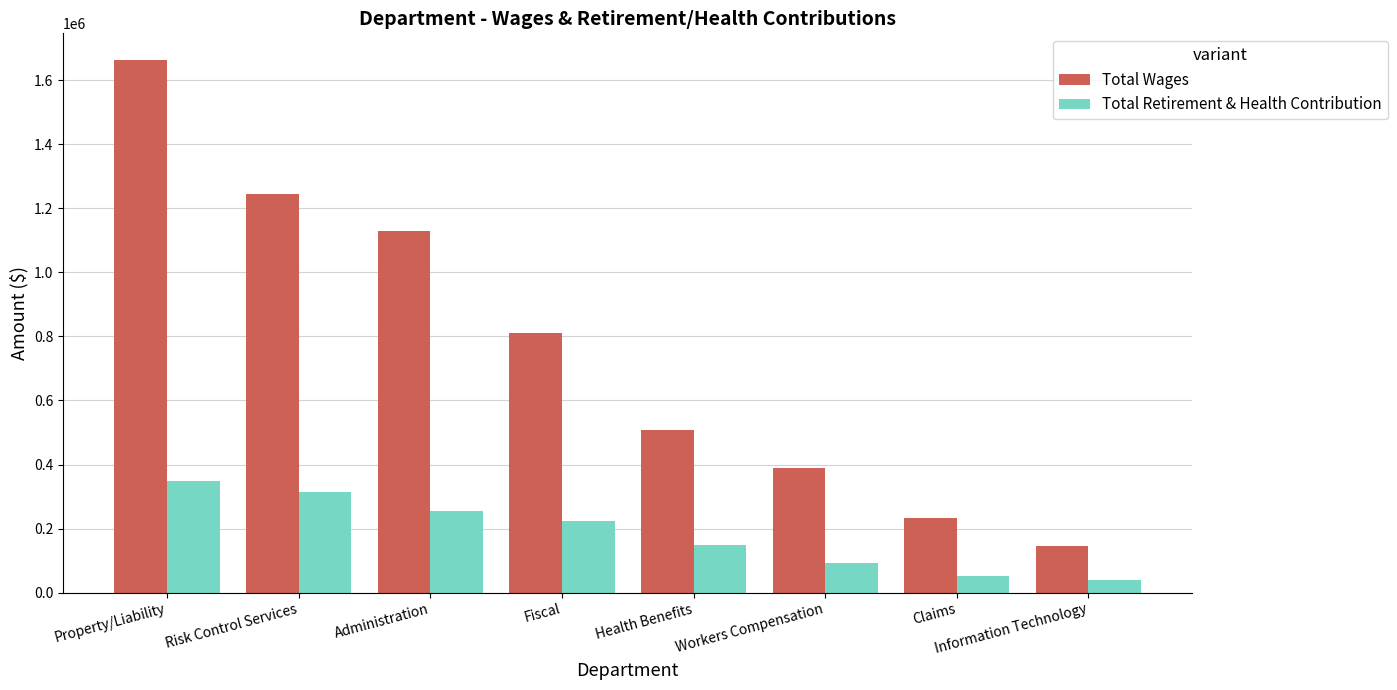

Reading left to right, extract all data points from this chart.

Total Wages: Property/Liability=1663057	Risk Control Services=1243305	Administration=1129726	Fiscal=809116	Health Benefits=507862	Workers Compensation=388617	Claims=231801	Information Technology=144325
Total Retirement & Health Contribution: Property/Liability=349033	Risk Control Services=315355	Administration=255335	Fiscal=225142	Health Benefits=147862	Workers Compensation=92243	Claims=52441	Information Technology=39527